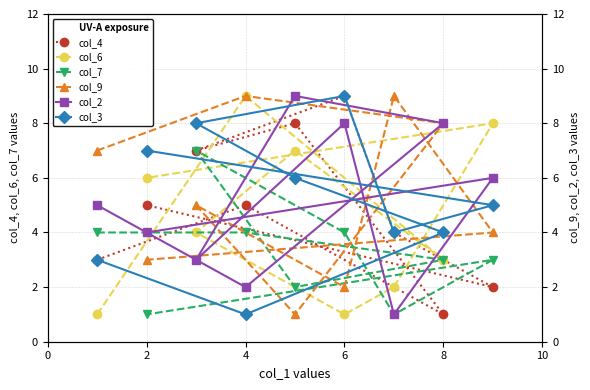

Which series changed the most between 4 and 6?

col_6